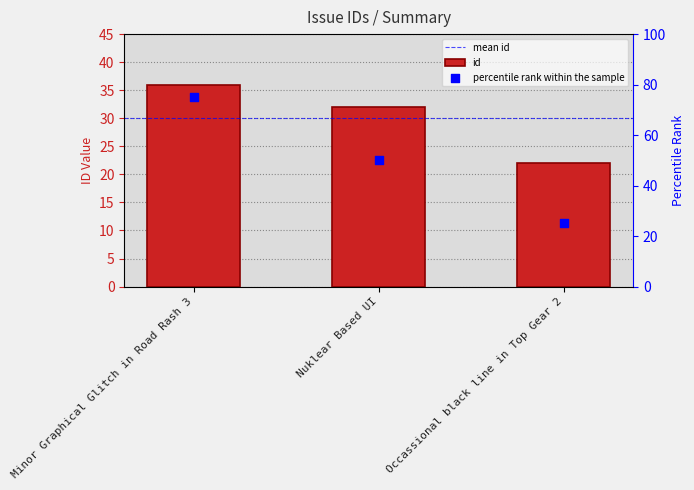

Between Minor Graphical Glitch in Road Rash 3 and Occassional black line in Top Gear 2, which is larger?

Minor Graphical Glitch in Road Rash 3